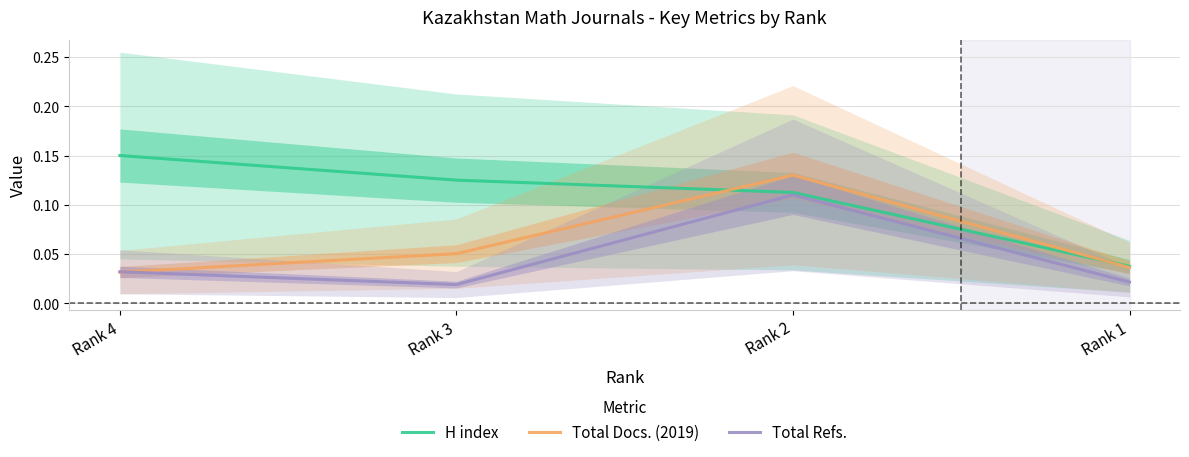

Is the value of Total Docs. (2019) at Rank 4 greater than the value of Total Refs. at Rank 3?

Yes